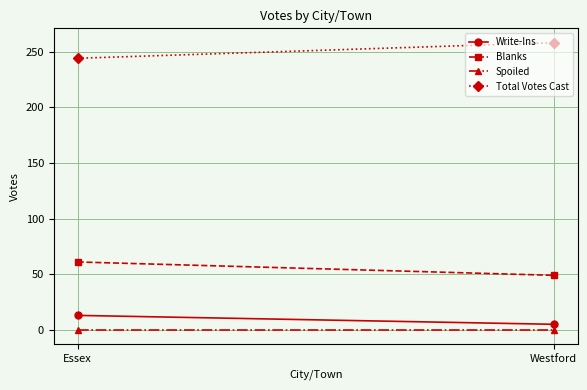

Which category has the highest value across all series?

Westford